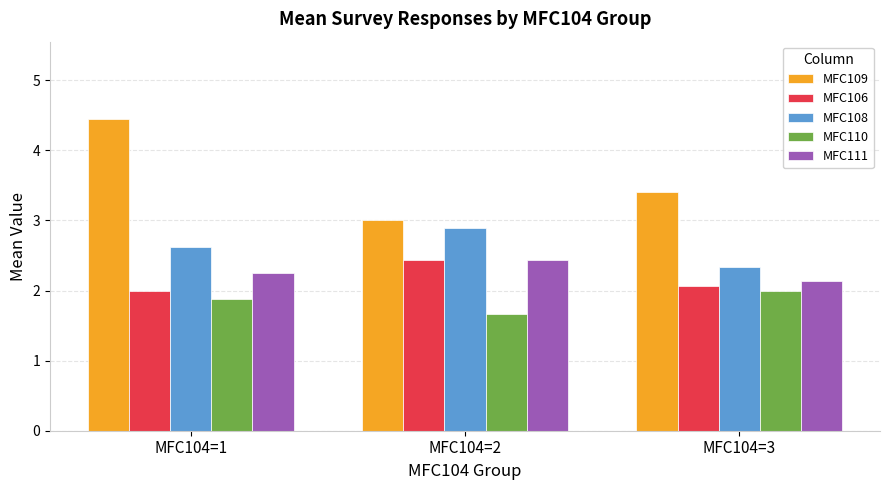

What is the difference between the maximum and minimum values in the MFC109 series?

1.4